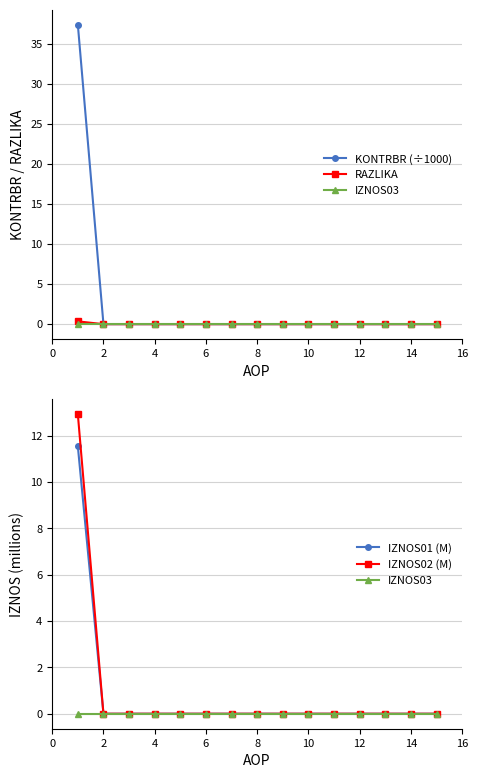

At 4, list the series in order from smallest to largest.

KONTRBR (÷1000), RAZLIKA, IZNOS03, IZNOS01 (M), IZNOS02 (M)